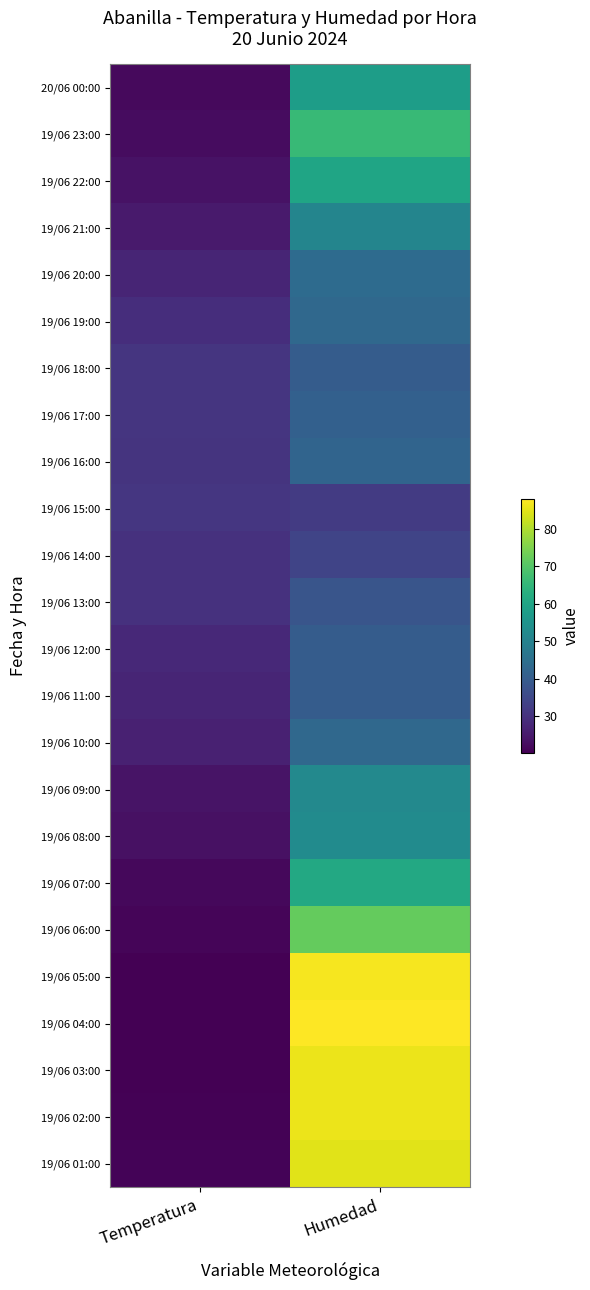

Count the number of categories in the chart.

2